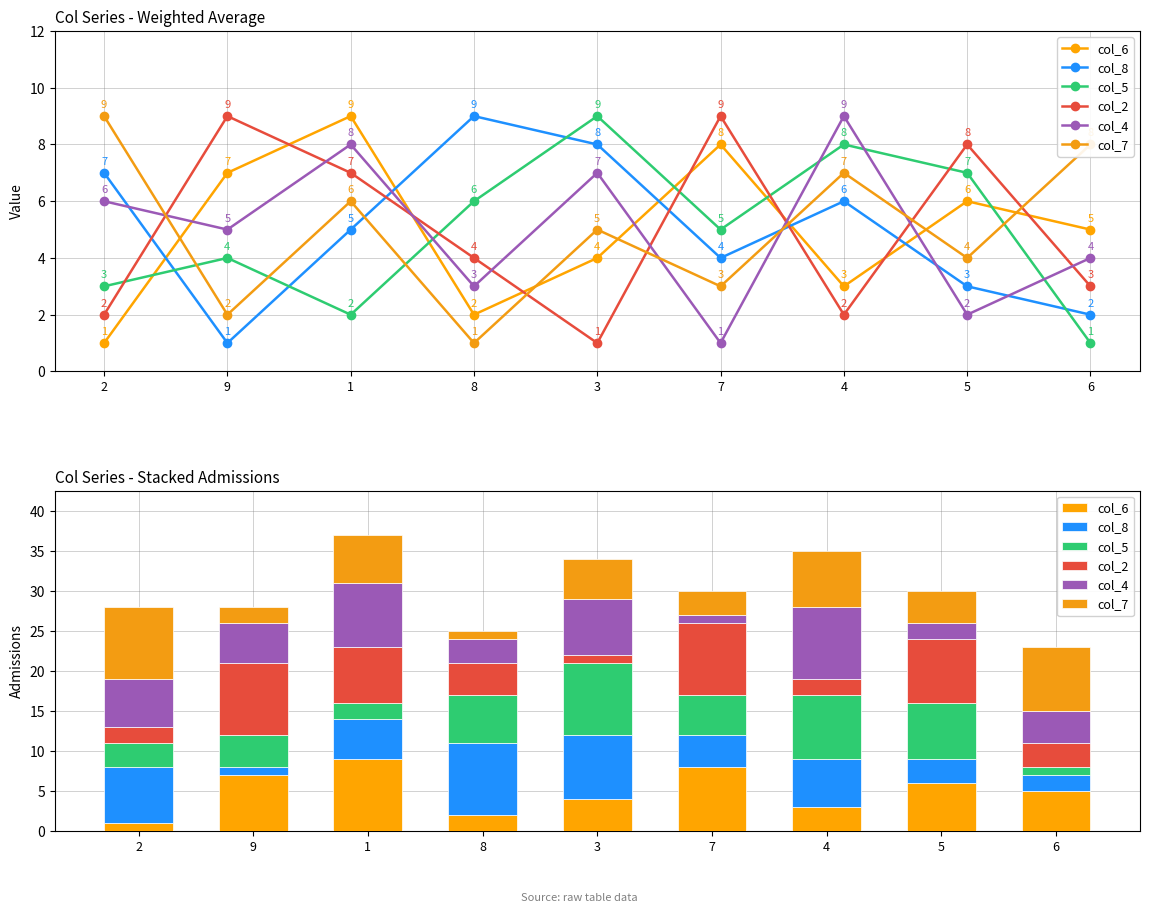

What is the approximate value of col_5 at 5?

7